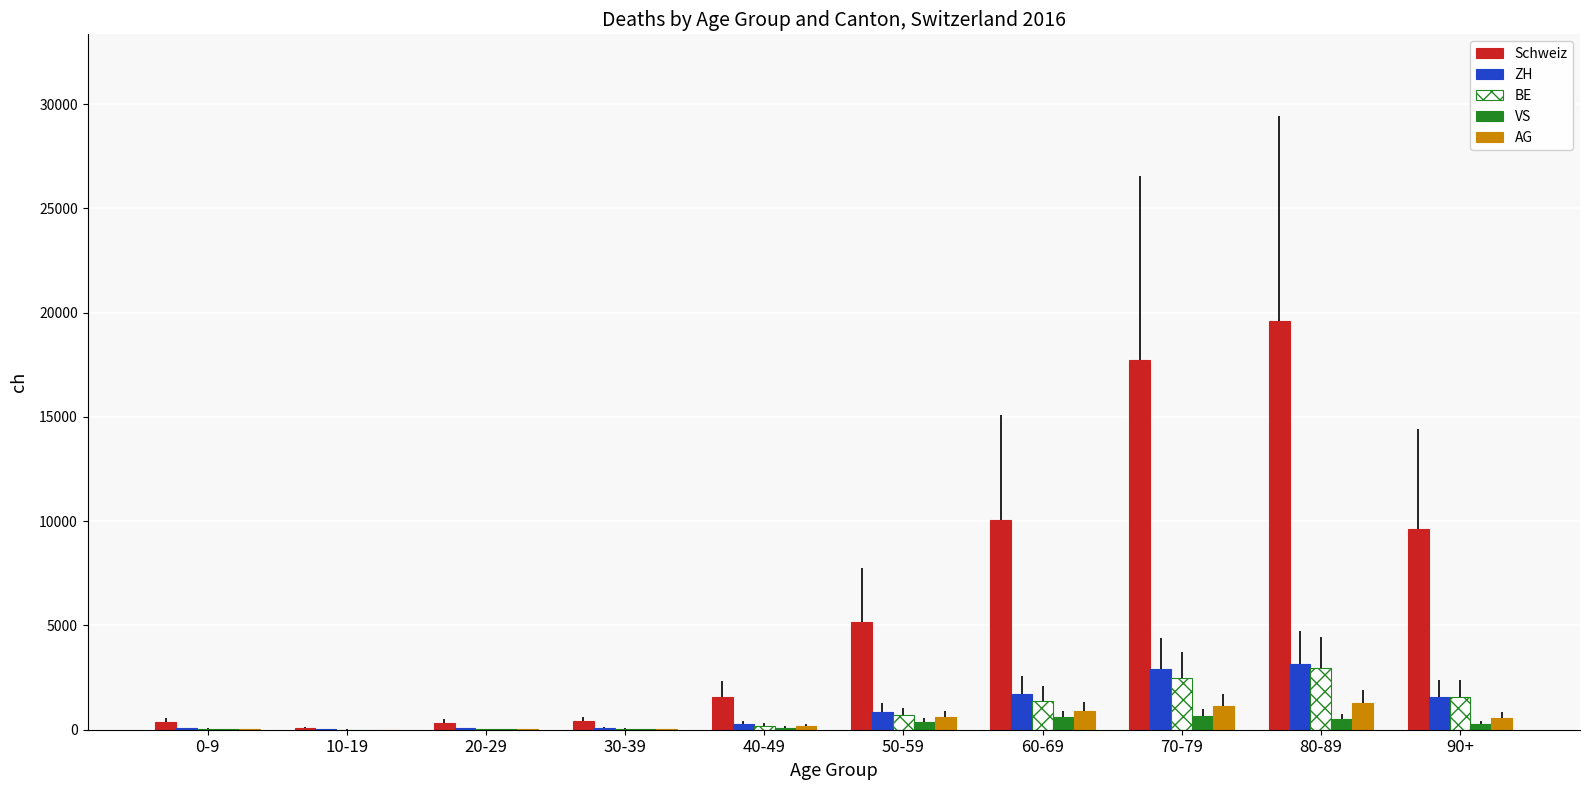

Which series has the largest range (max minus min)?

Schweiz